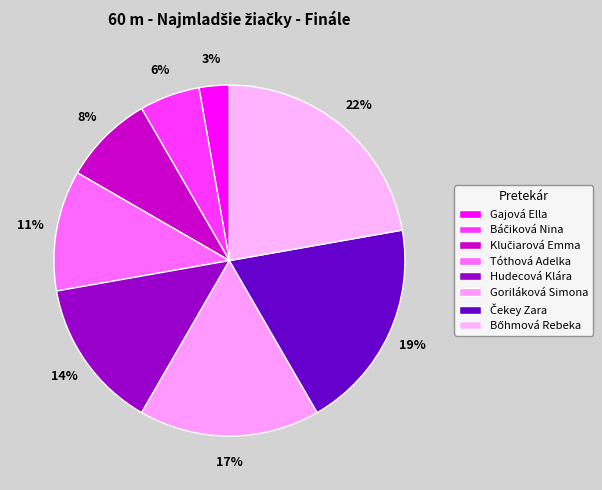

How many slices are in this pie chart?

8